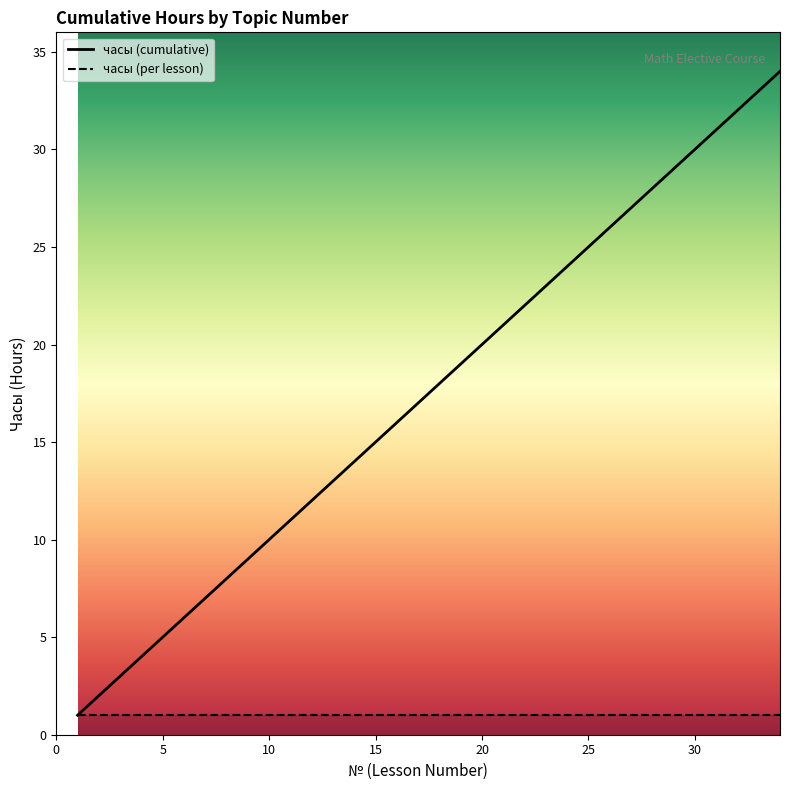

Does the chart have visible grid lines?

No